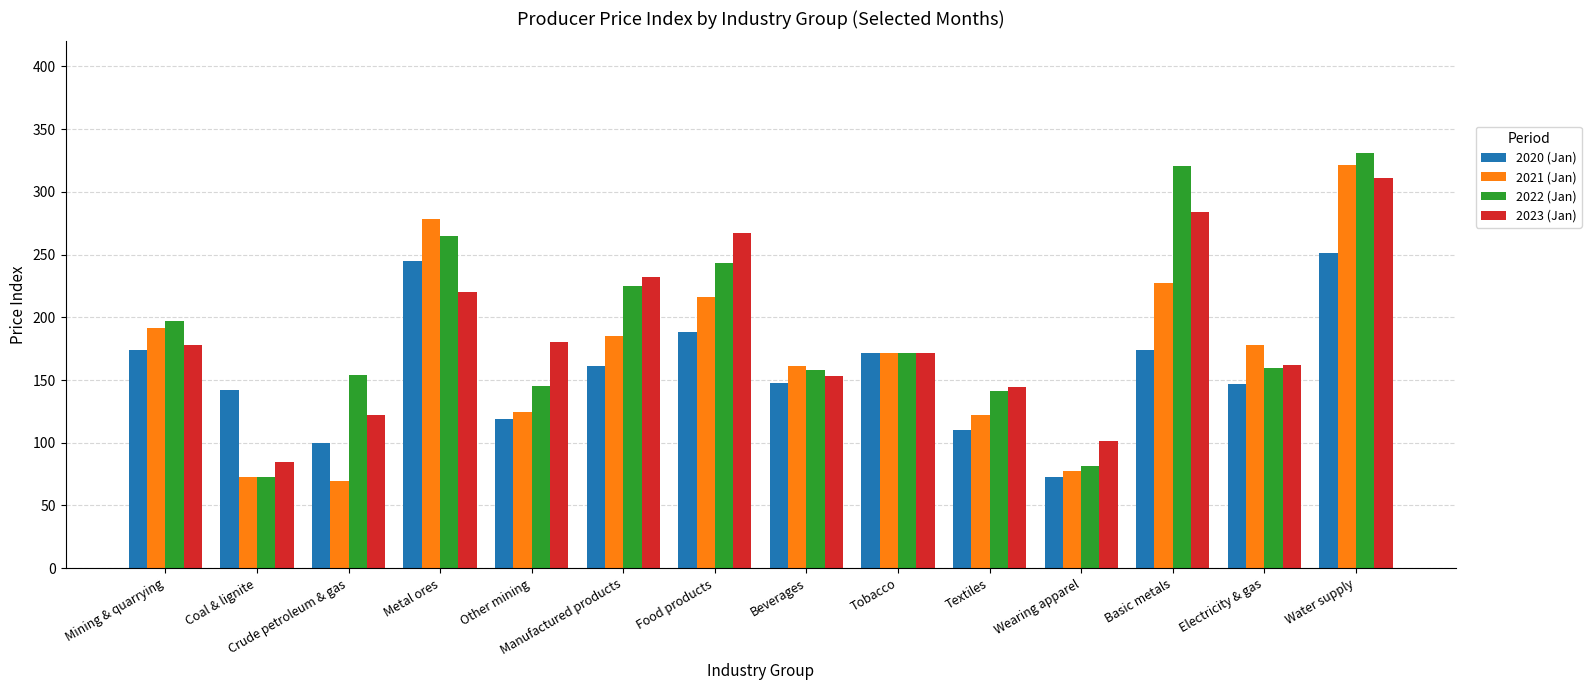

Where is 2020 (Jan) nearest to the value 162?

Manufactured products